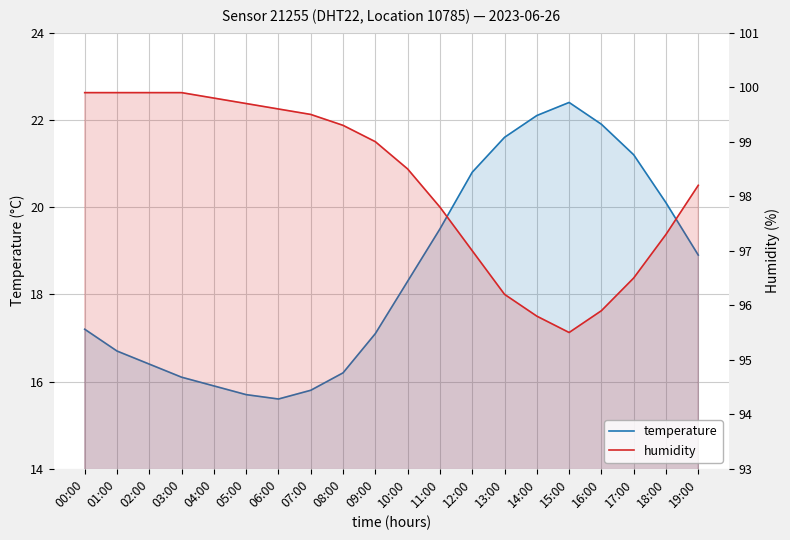

What is the label of the 13th point from the left?

12:00